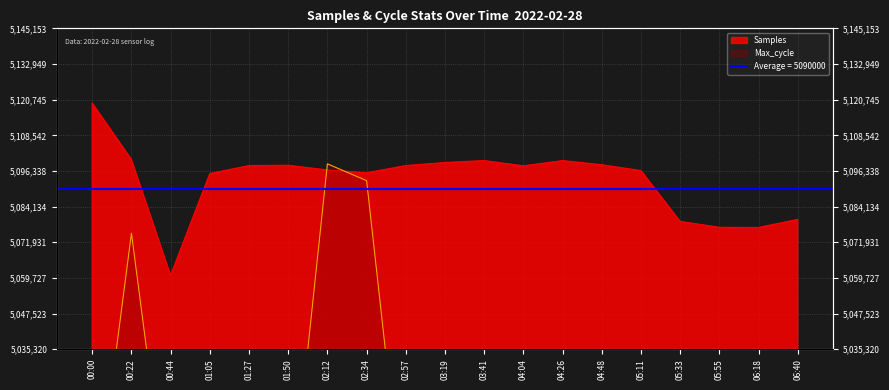

Where does the Samples series first go above 5098067?

00:00